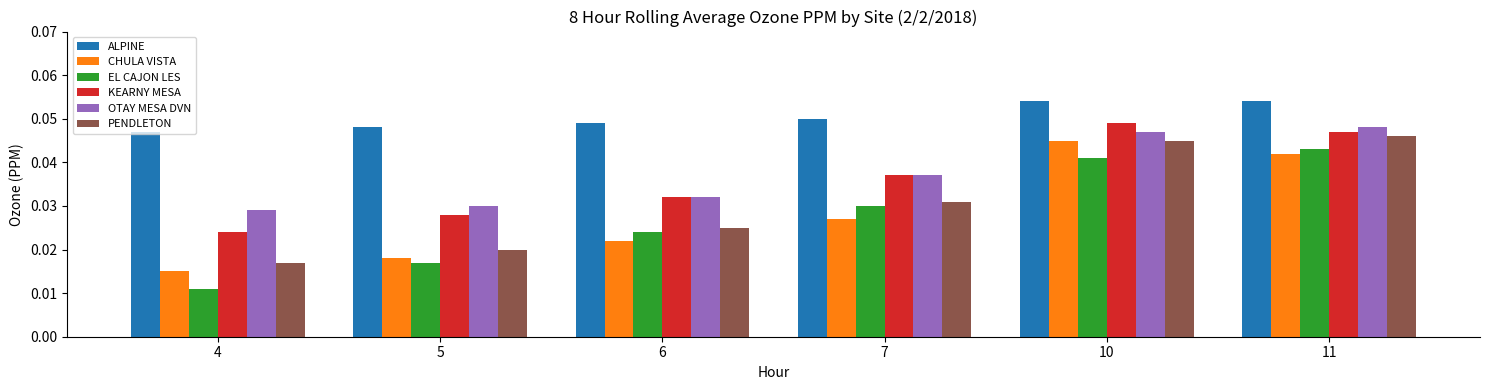

How many groups of bars are there?

6